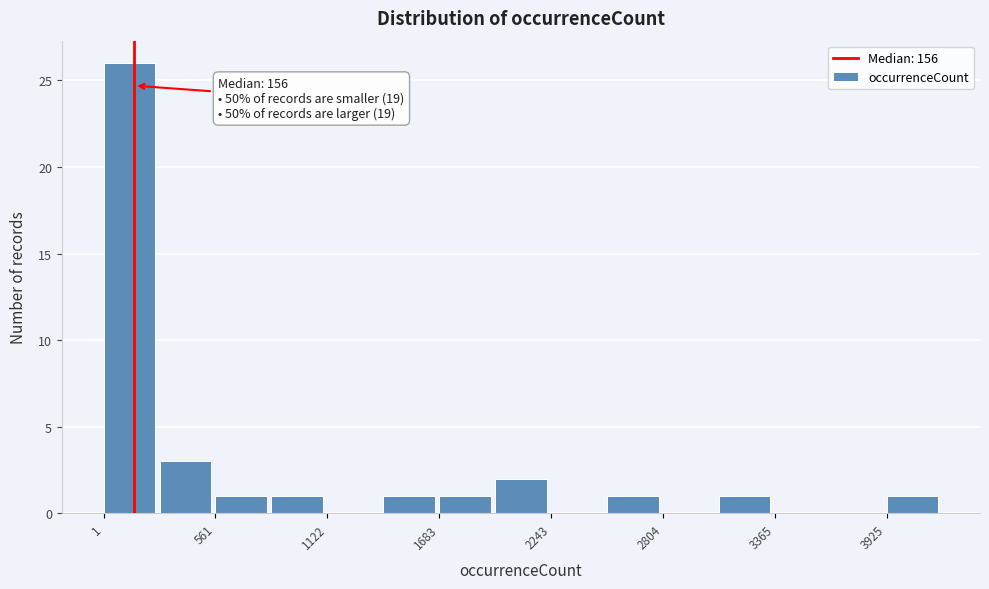

Read against the x-axis, roughly where is the centre of the tallest bar?

100